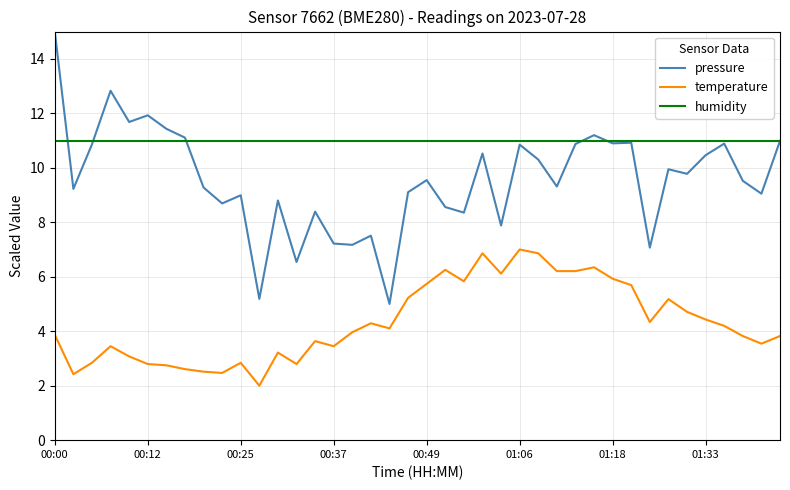

What is the maximum value shown in the chart?

15.0